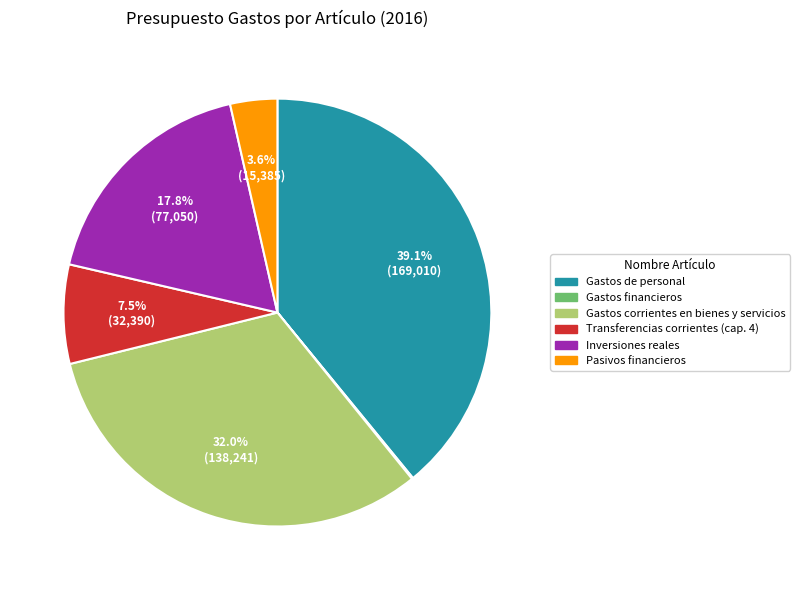

Is there any slice that represents more than half of the pie?

No